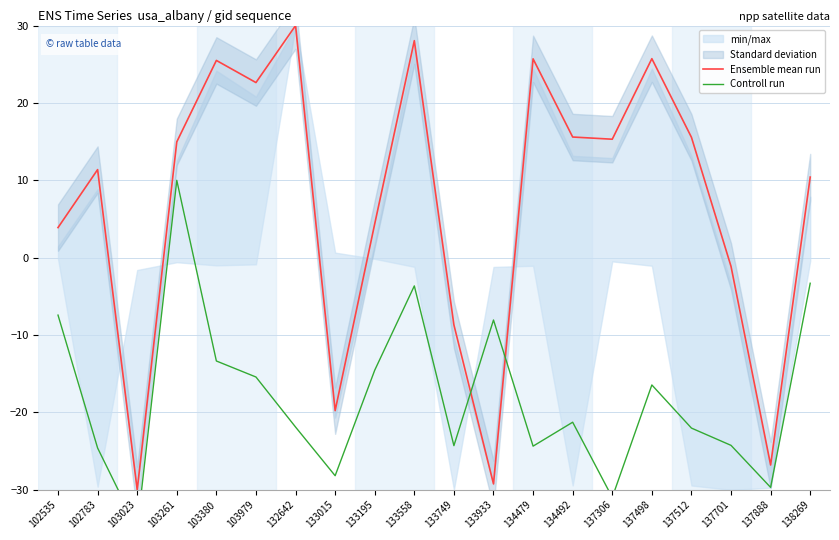

Reading left to right, what are all the values shown in this chart?

Ensemble mean run: 102535=3.9	102783=11.4	103023=-30.0	103261=15.0	103380=25.5	103979=22.6	132642=30.0	133015=-19.8	133195=4.4	133558=28.0	133749=-8.7	133933=-29.2	134479=25.7	134492=15.6	137306=15.3	137498=25.7	137512=15.6	137701=-1.1	137888=-26.8	138269=10.4
Controll run: 102535=-7.4	102783=-24.6	103023=-35.0	103261=10.0	103380=-13.3	103979=-15.4	132642=-21.9	133015=-28.2	133195=-14.5	133558=-3.6	133749=-24.3	133933=-8.0	134479=-24.3	134492=-21.3	137306=-31.0	137498=-16.4	137512=-22.0	137701=-24.2	137888=-29.7	138269=-3.3